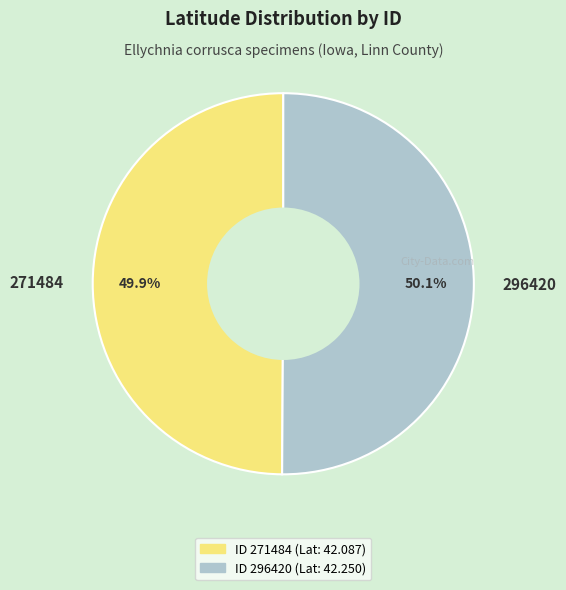

Approximately how many times larger is the value at 271484 compared to 296420?

1.0